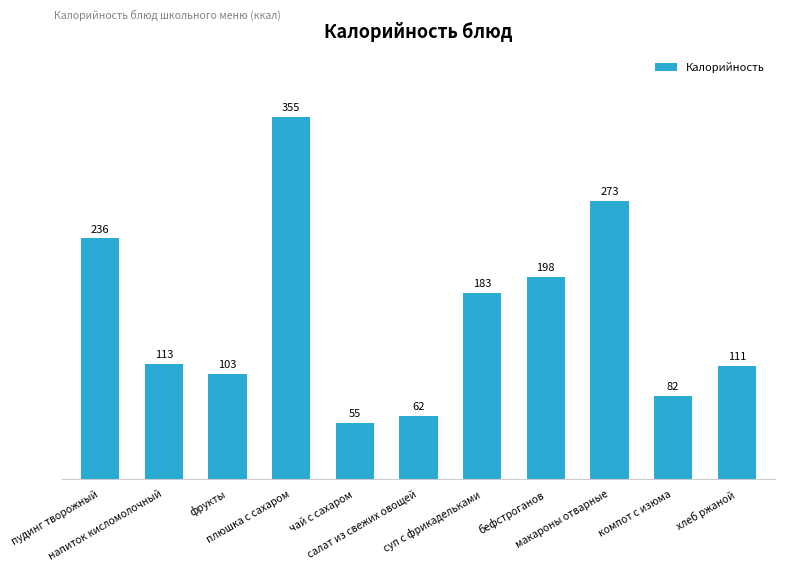

What position from the right is хлеб ржаной?

1